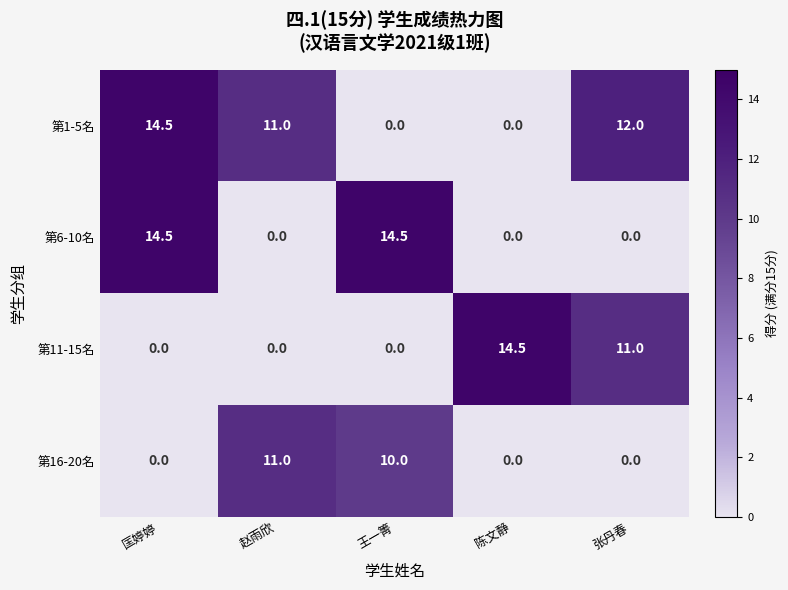

Is it true that 第1-5名 equals 11.0 at 赵雨欣?

True